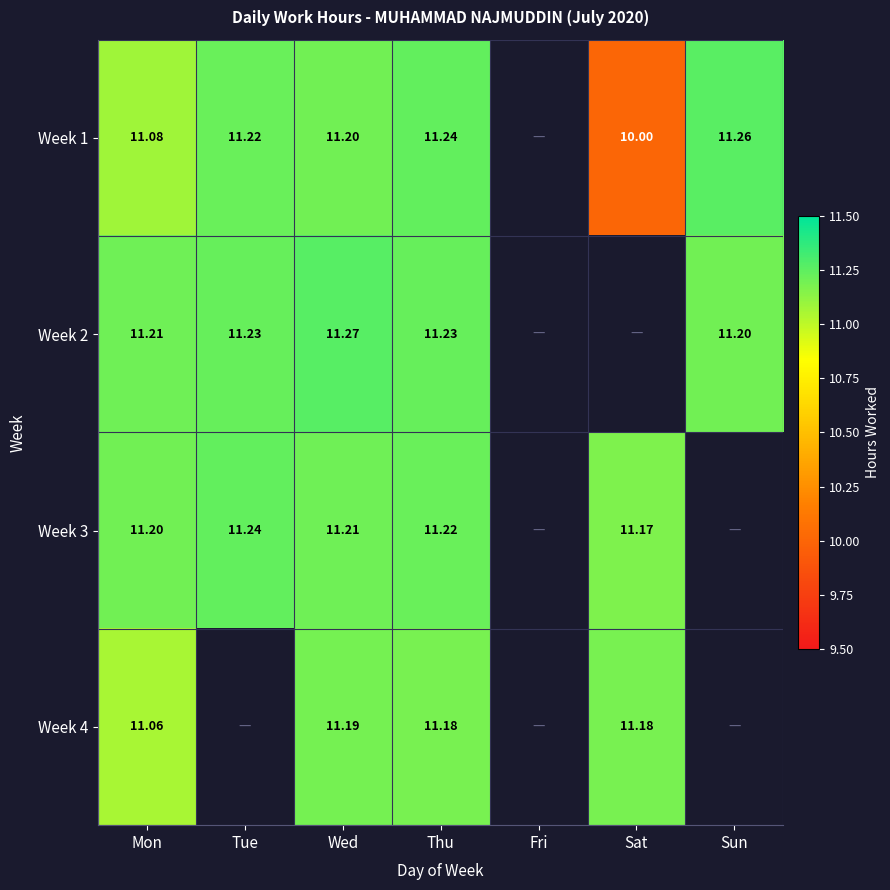

Which label corresponds to the largest value in the chart?

Wed